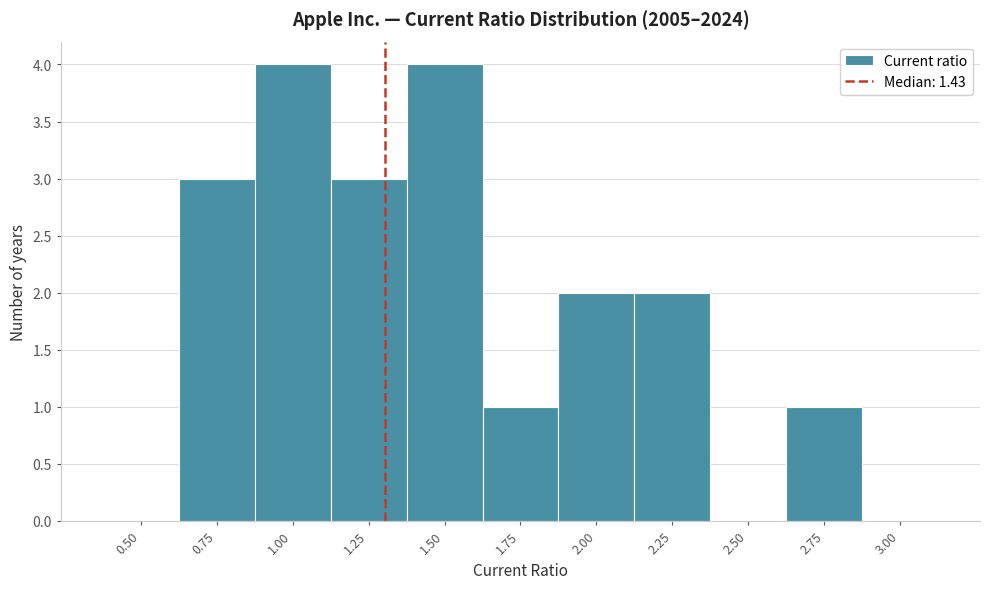

Reading left to right, extract all data points from this chart.

0.50=0	0.75=3	1.00=4	1.25=3	1.50=4	1.75=1	2.00=2	2.25=2	2.50=0	2.75=1	3.00=0